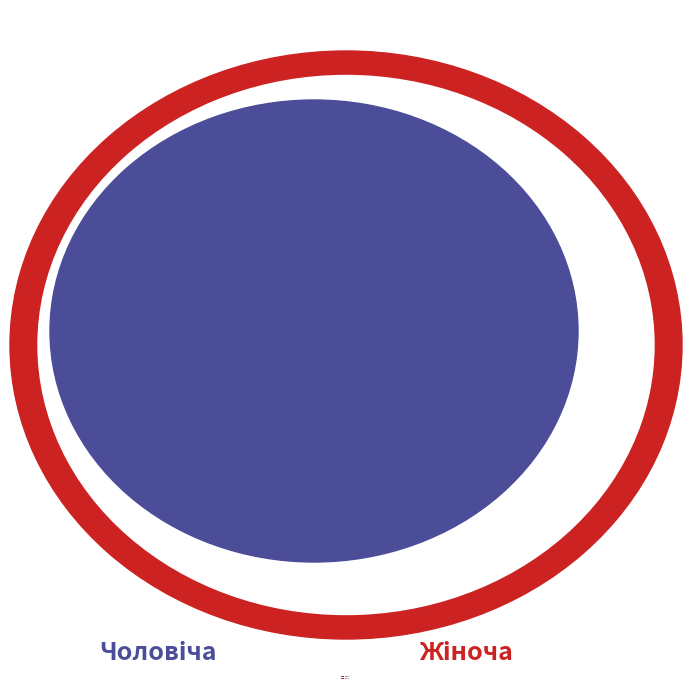

How many slices are in this pie chart?

2